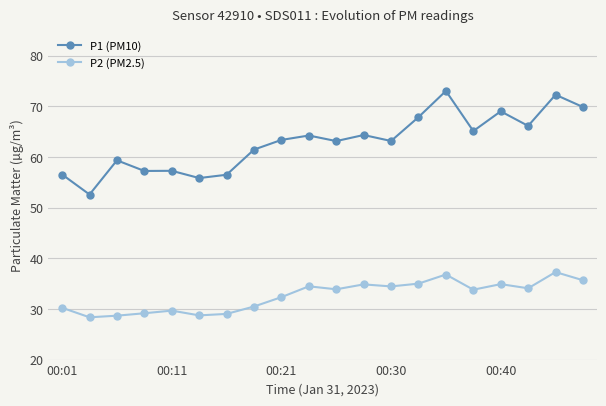

Which series has the largest range (max minus min)?

P1 (PM10)